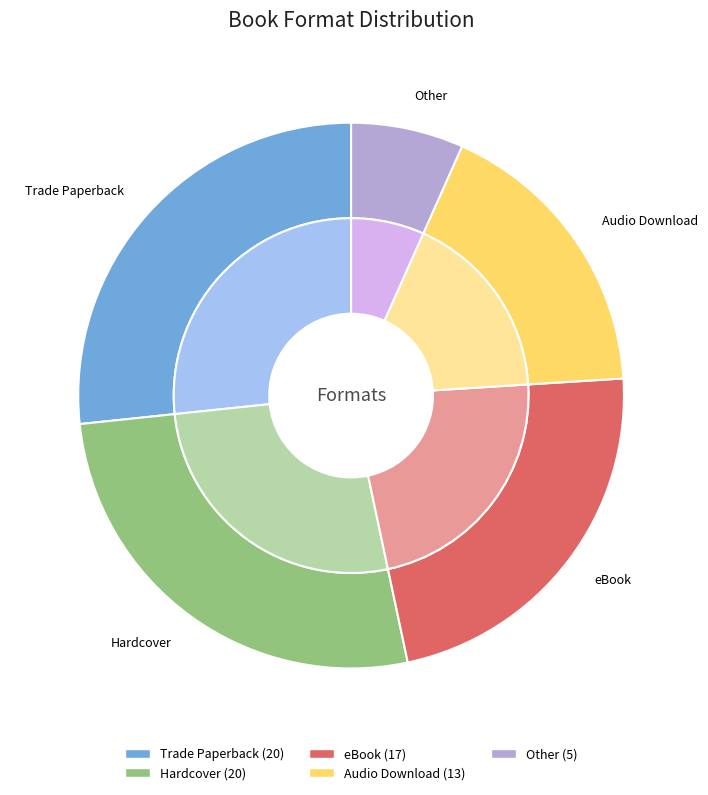

The eBook slice represents 38% of the pie. True or false?

False